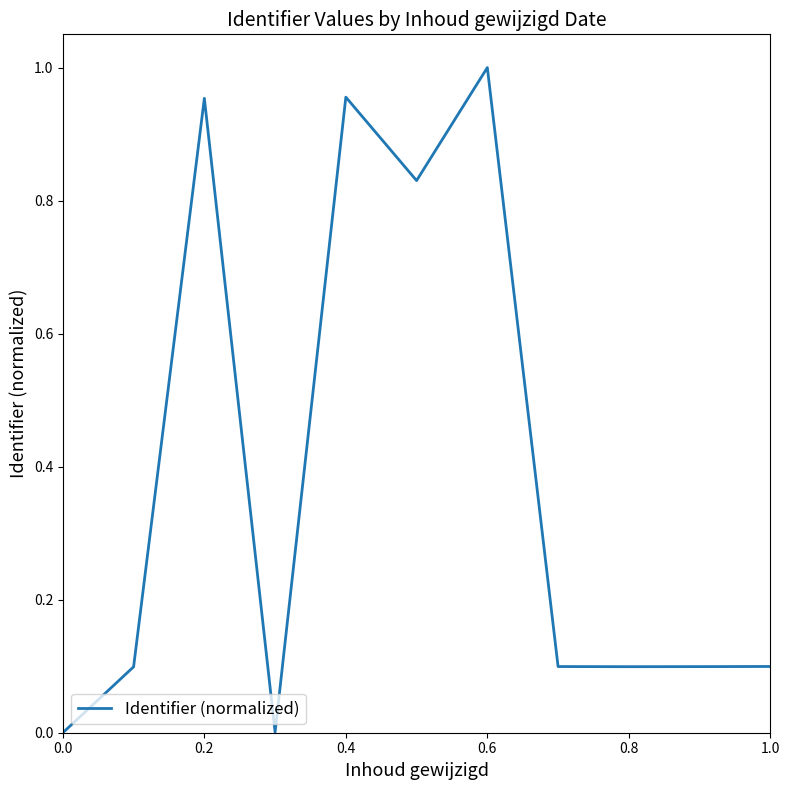

Is this an area chart (filled region under the line)?

No